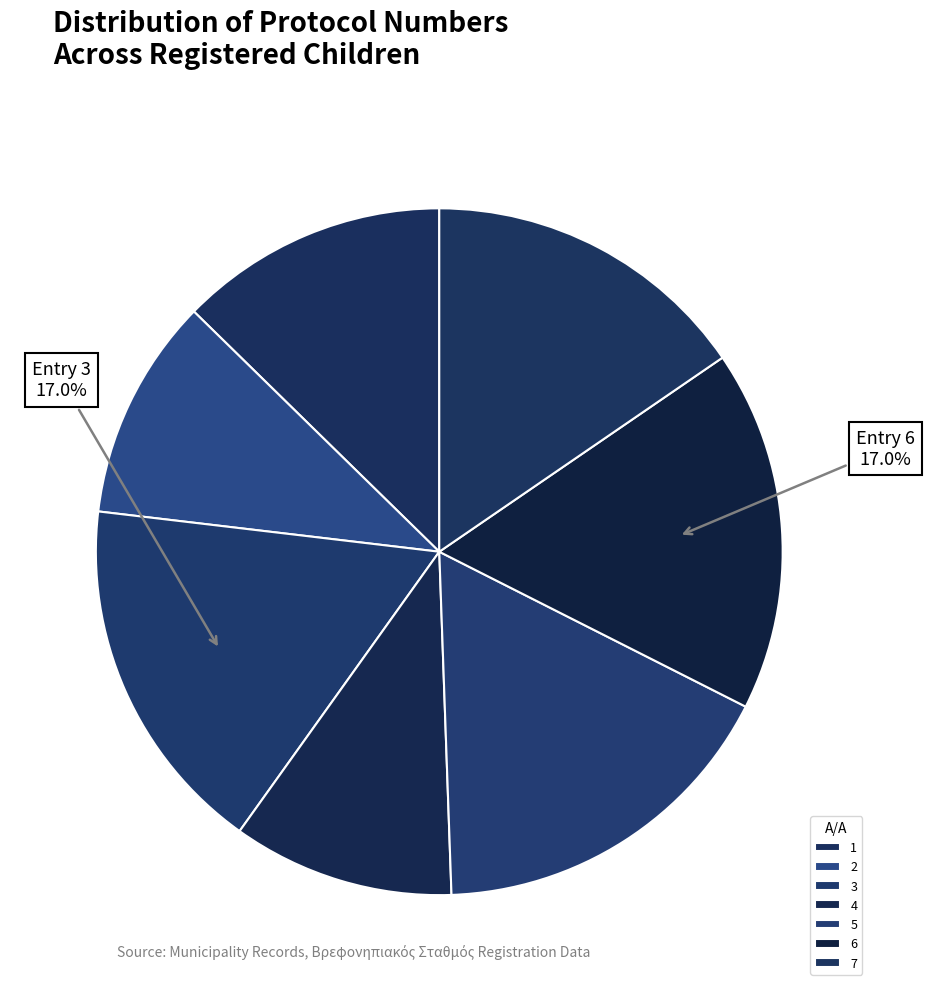

Rank the categories by value from lowest to highest.

4, 2, 1, 7, 5, 3, 6